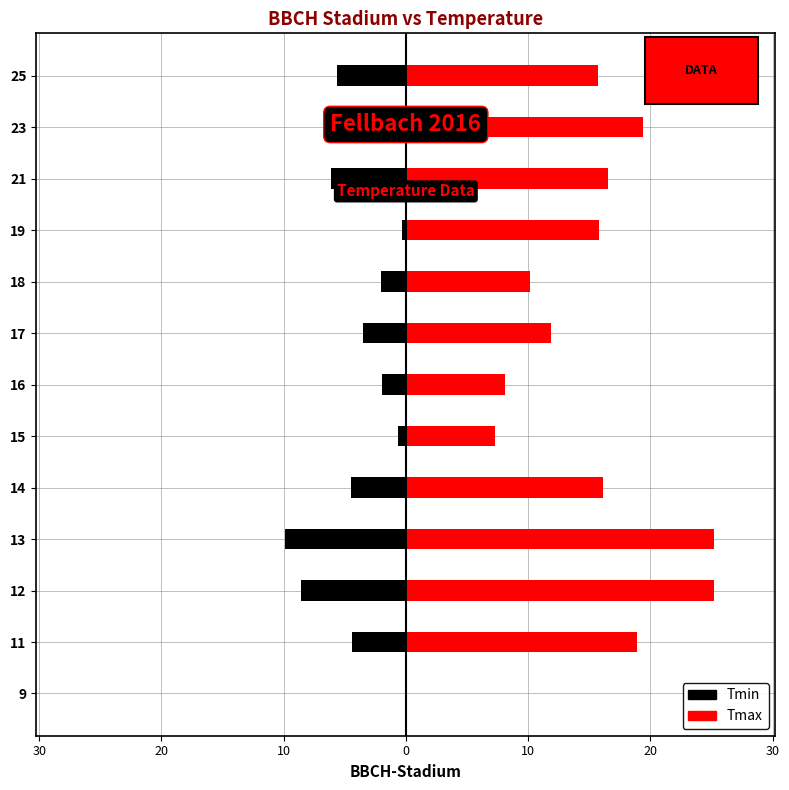

How many bars are there in total?

26